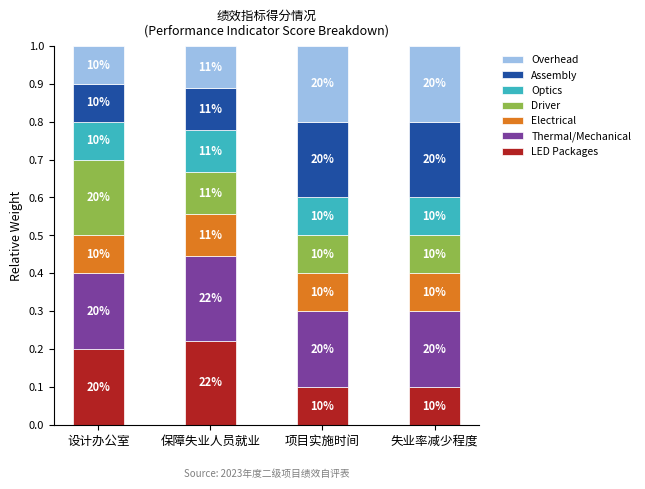

The Overhead series shows 0.1 at 项目实施时间. True or false?

False